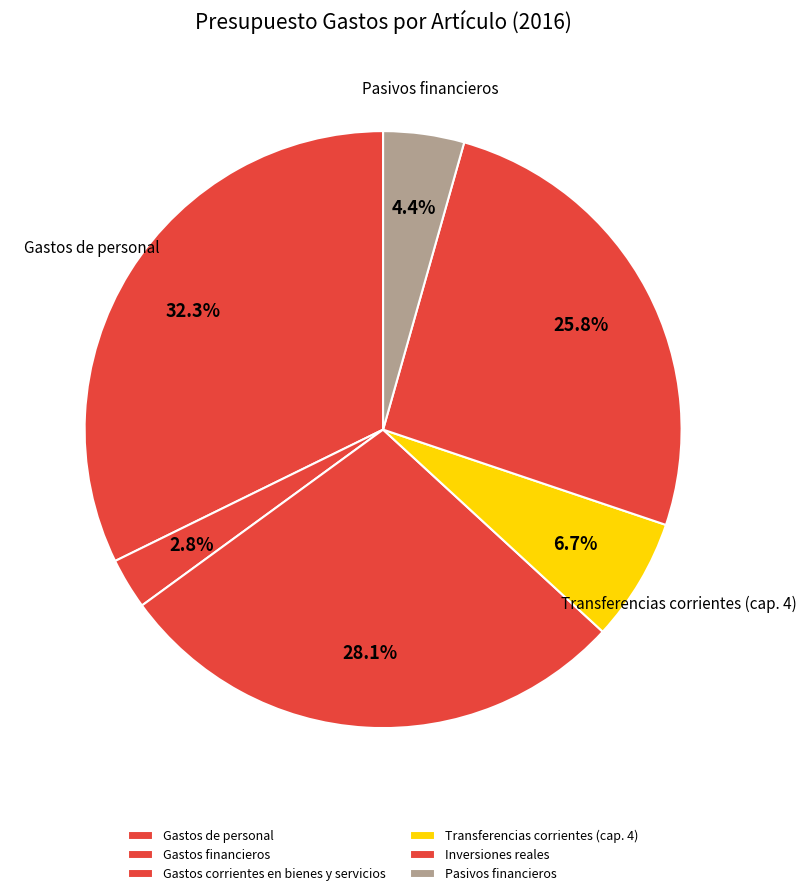

Which slice is the smallest?

Gastos financieros